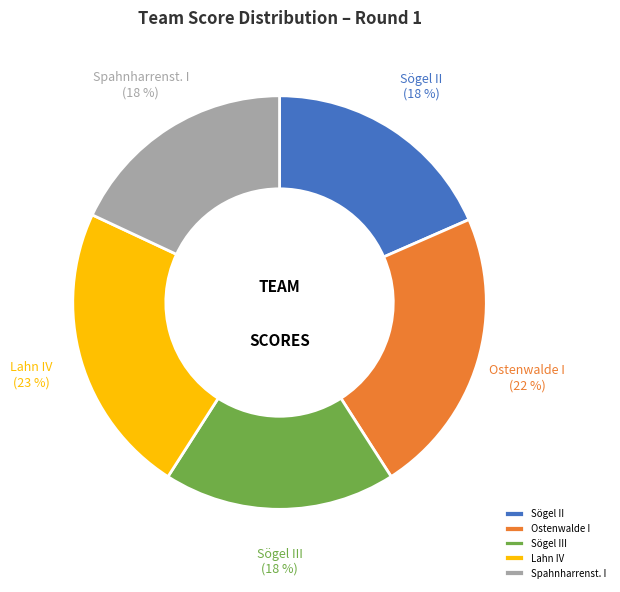

How many slices are in this pie chart?

5